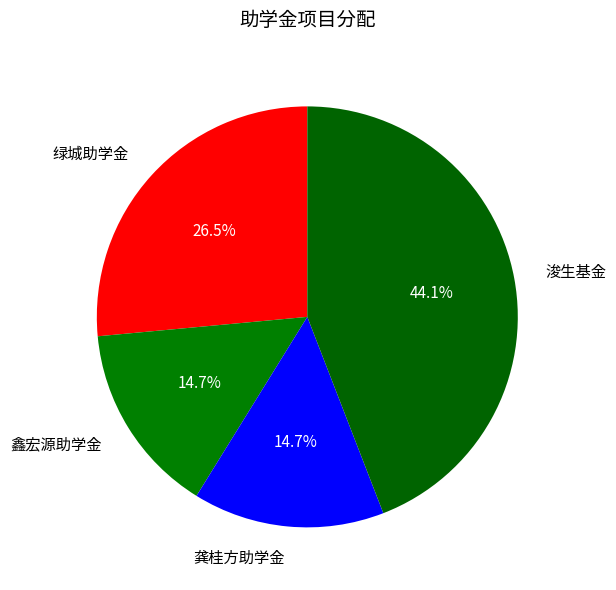

Approximately how many times larger is the value at 龚桂方助学金 compared to 浚生基金?

0.3